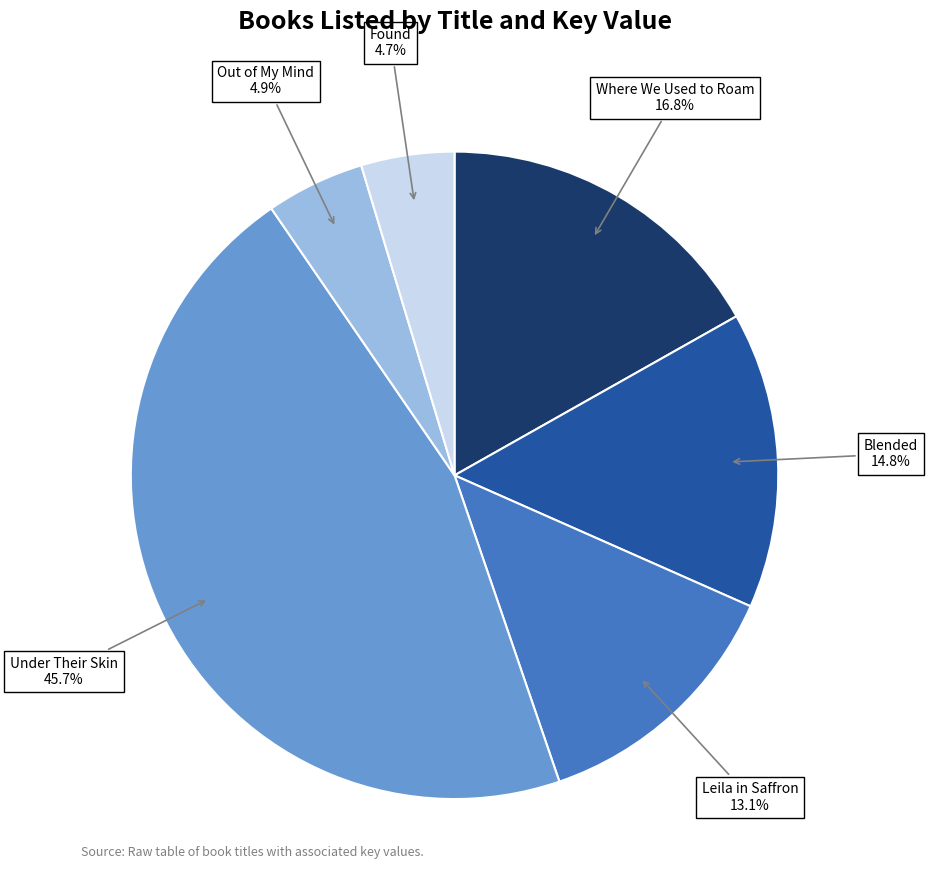

Count the number of slices in the pie.

6